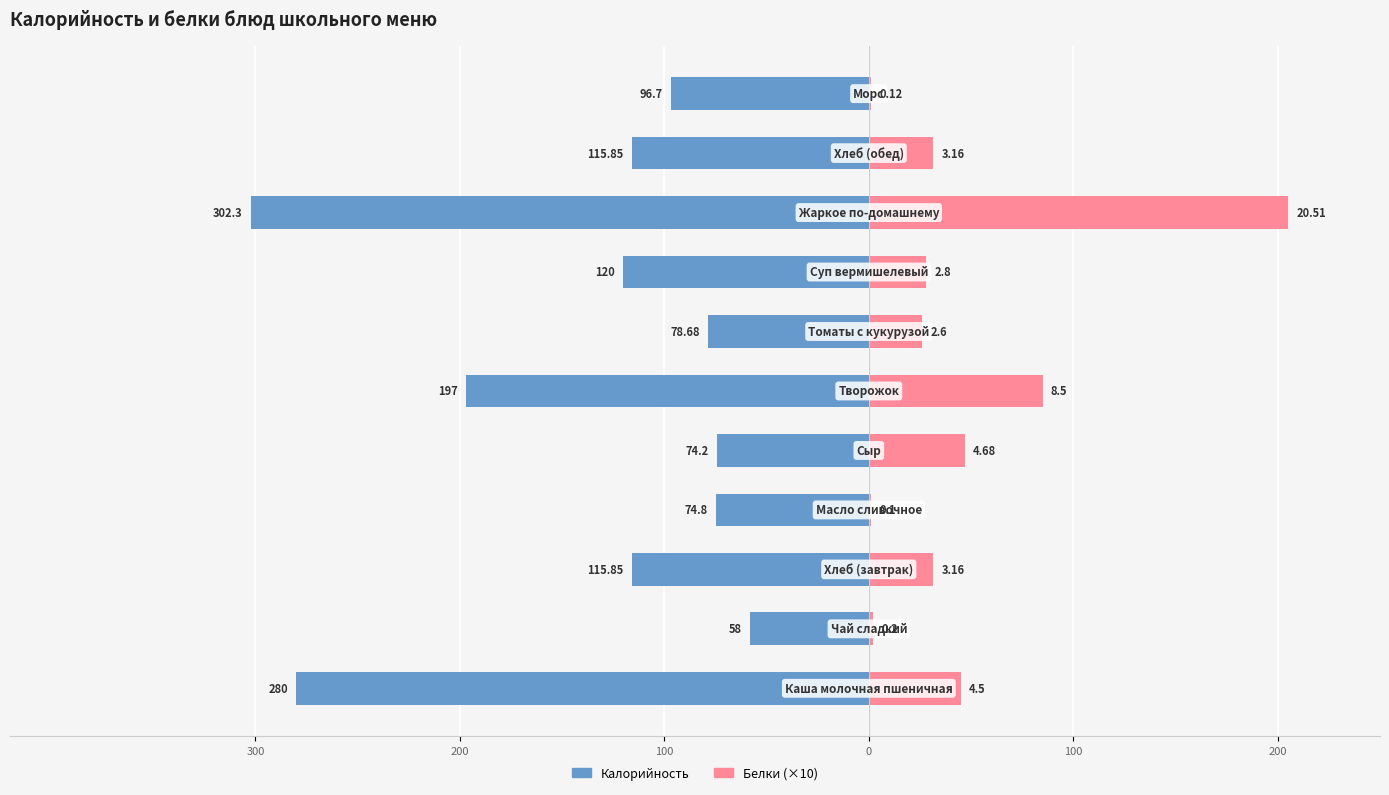

What is the total value across all series at 10?

-95.5